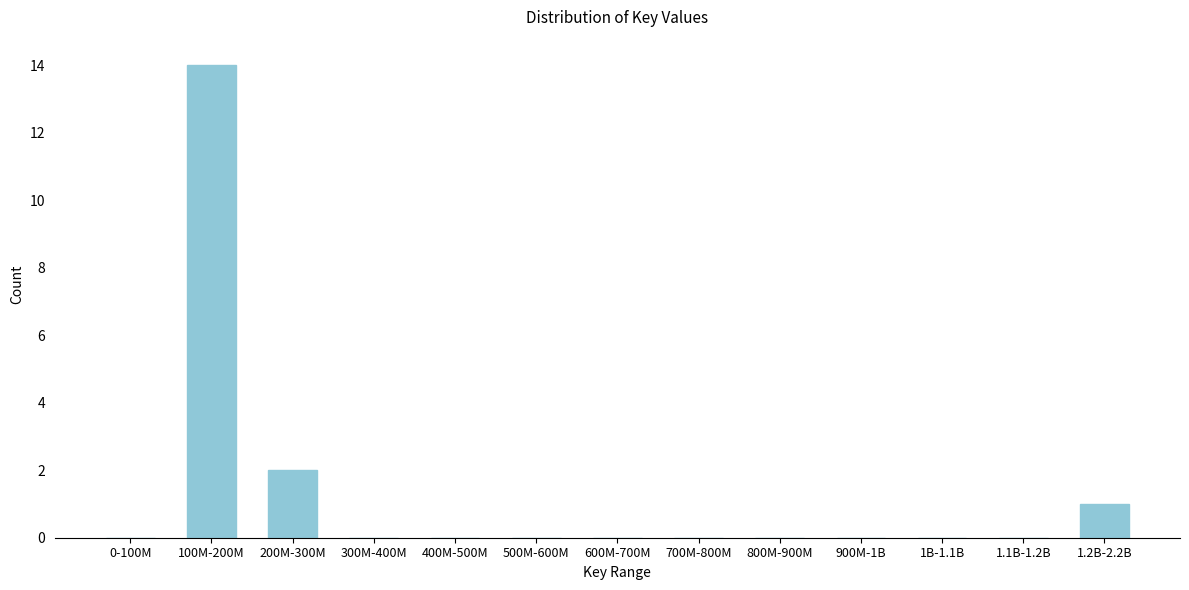

Reading left to right, transcribe all the data shown in this chart.

0-100M=0	100M-200M=14	200M-300M=2	300M-400M=0	400M-500M=0	500M-600M=0	600M-700M=0	700M-800M=0	800M-900M=0	900M-1B=0	1B-1.1B=0	1.1B-1.2B=0	1.2B-2.2B=1